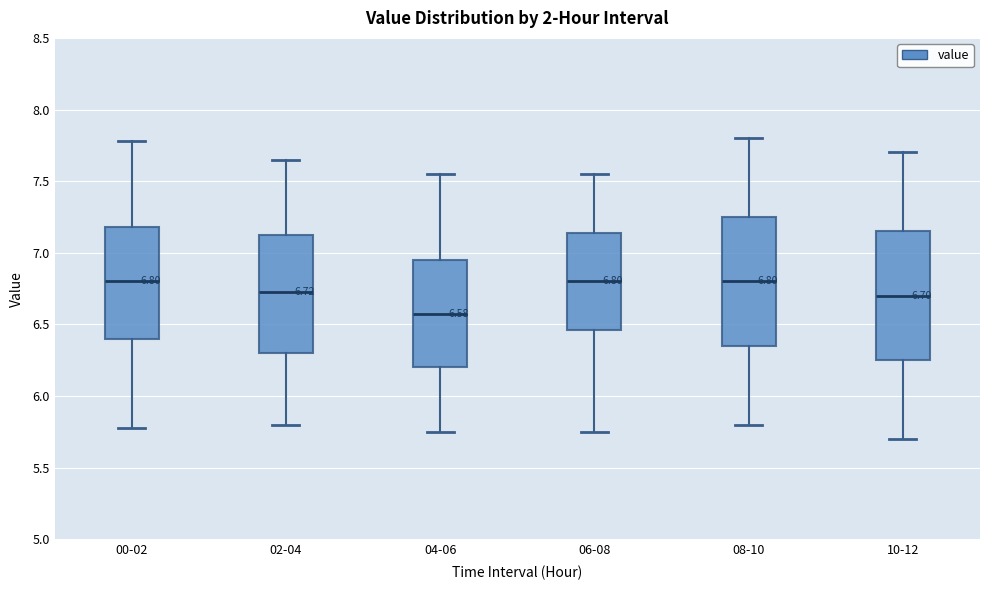

Which box has the lowest median line?

04-06